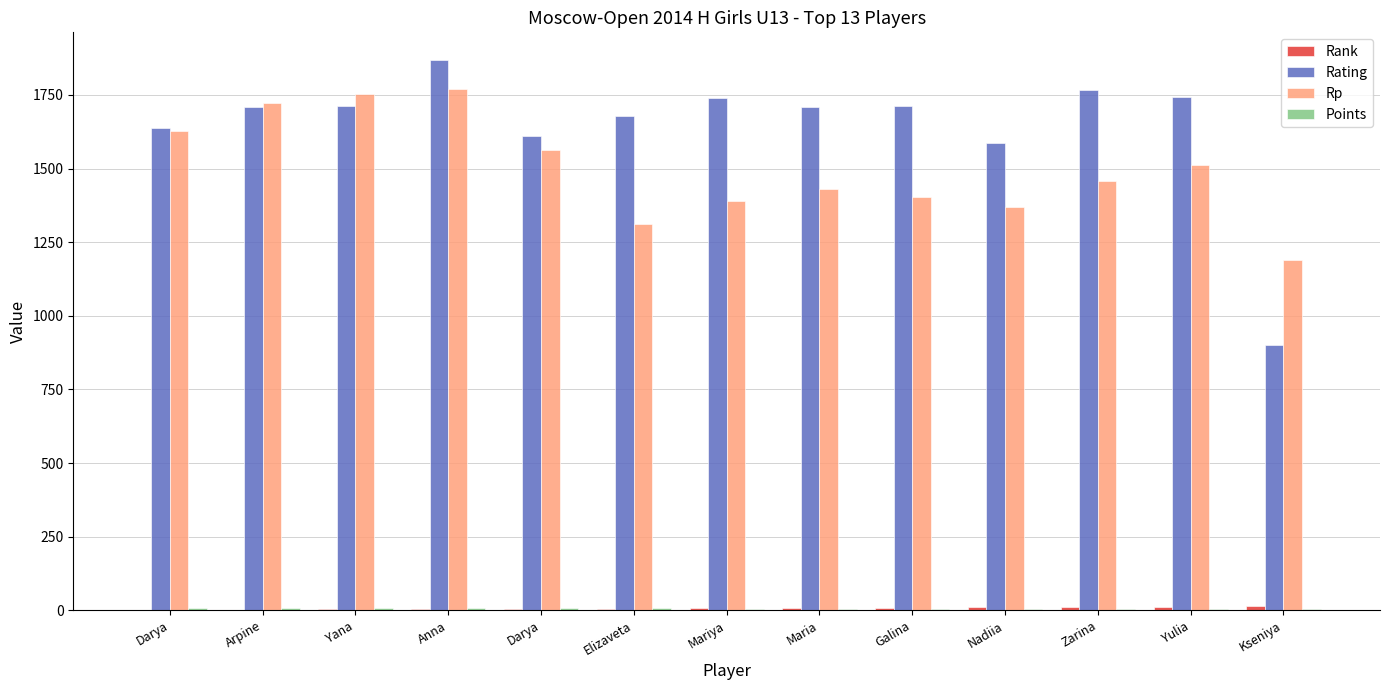

How many distinct data groups are displayed?

4